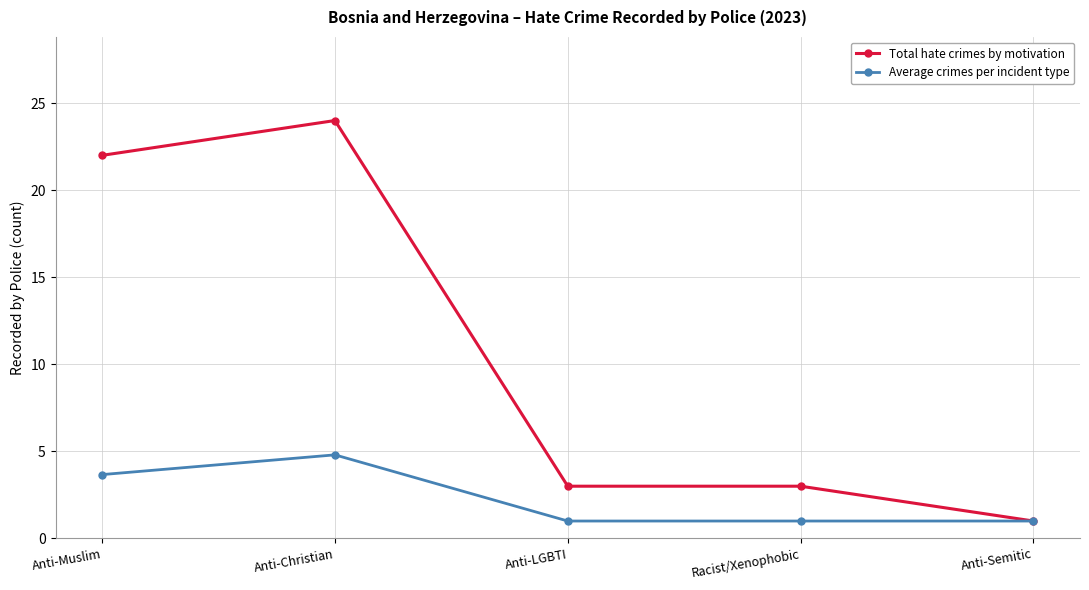

Is it true that Total hate crimes by motivation equals 32.8 at Anti-Christian?

False